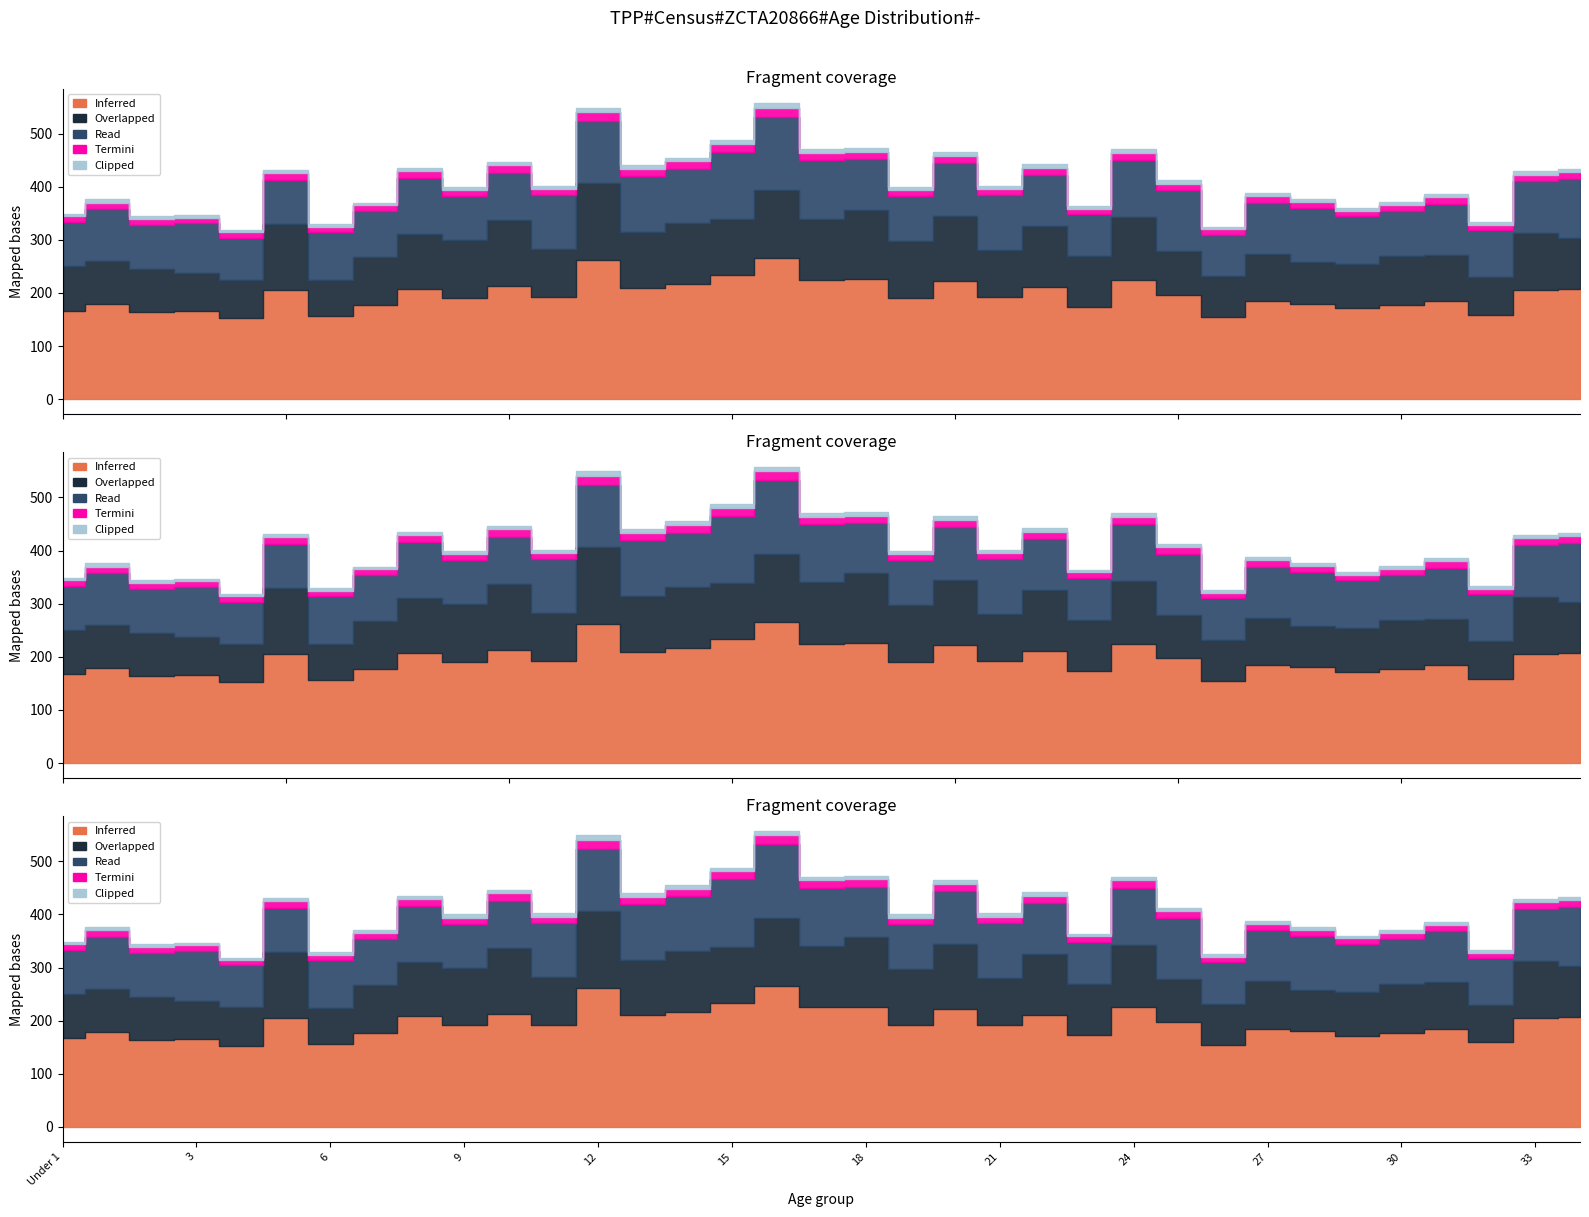

True or false: Overlapped and Termini intersect in this chart.

False